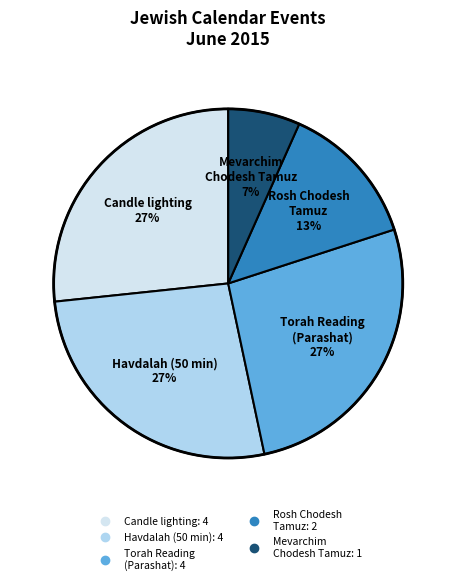

Does any single category account for the majority?

No